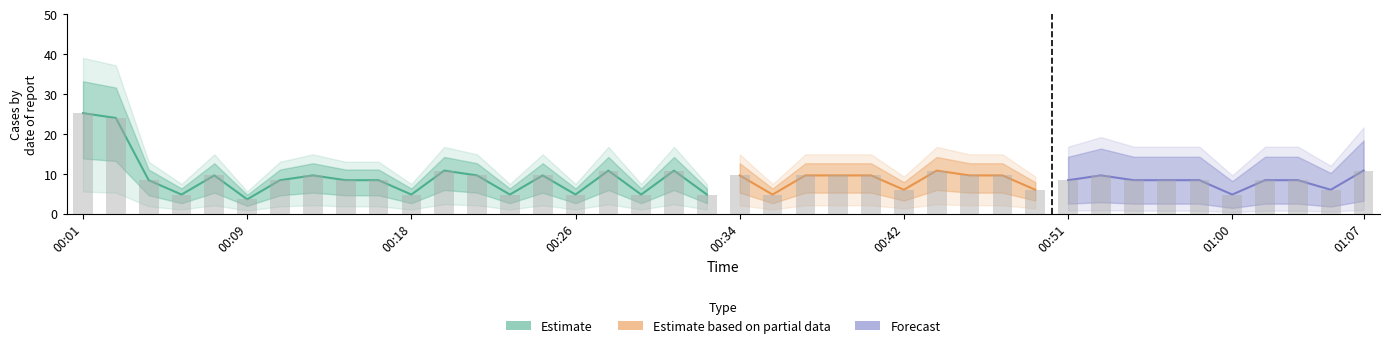

What is the difference between the values at 00:26 and 00:59?

3.6